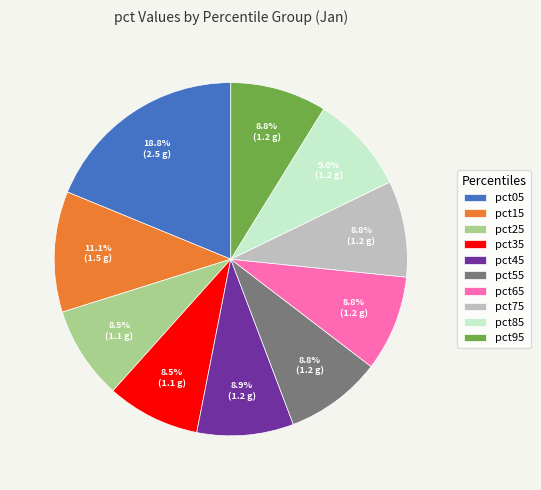

Between pct25 and pct15, which is larger?

pct15